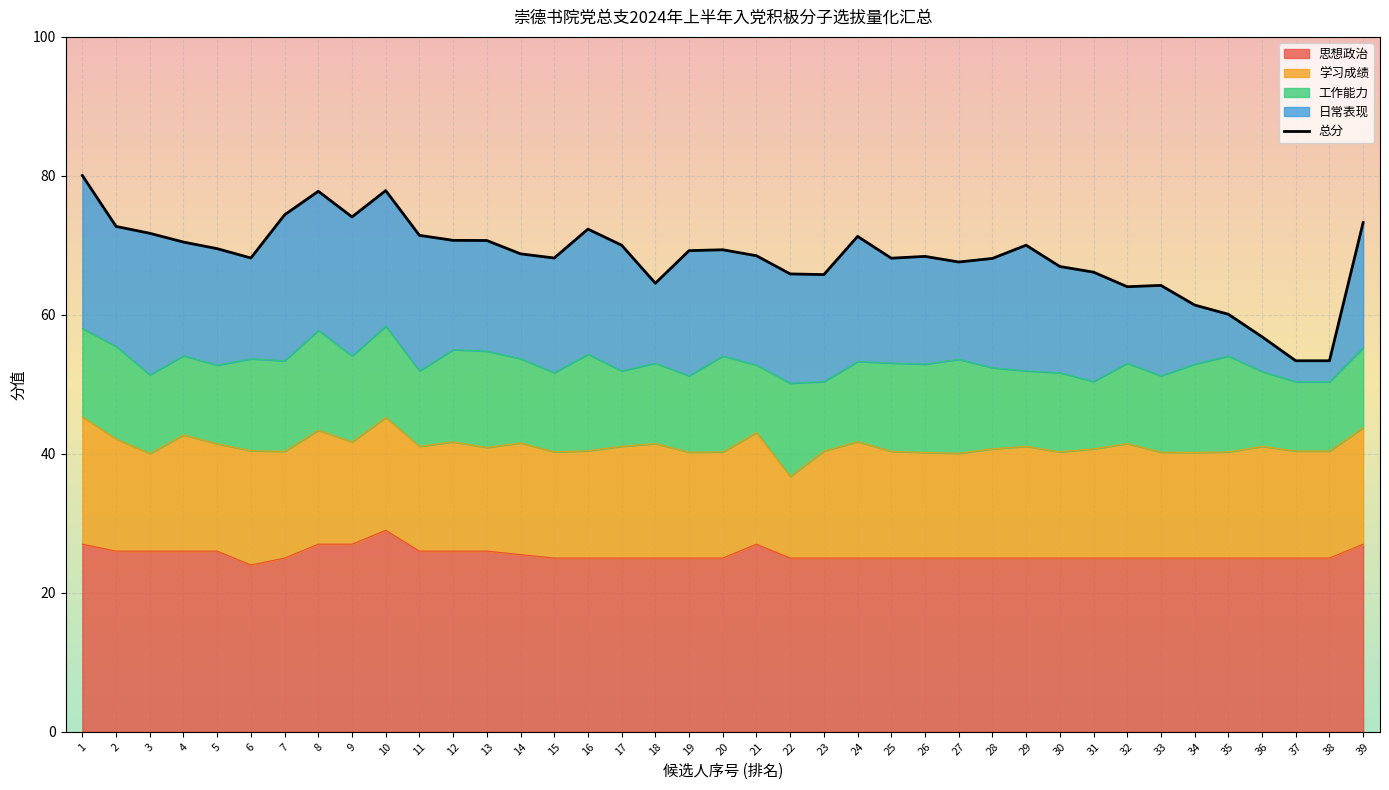

The value at 6 is 68.2. True or false?

True